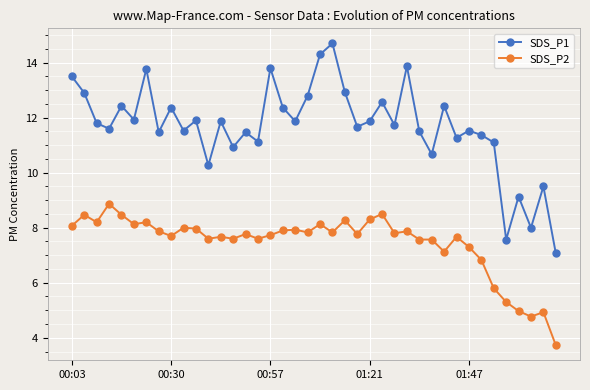

How many lines are shown in the chart?

2